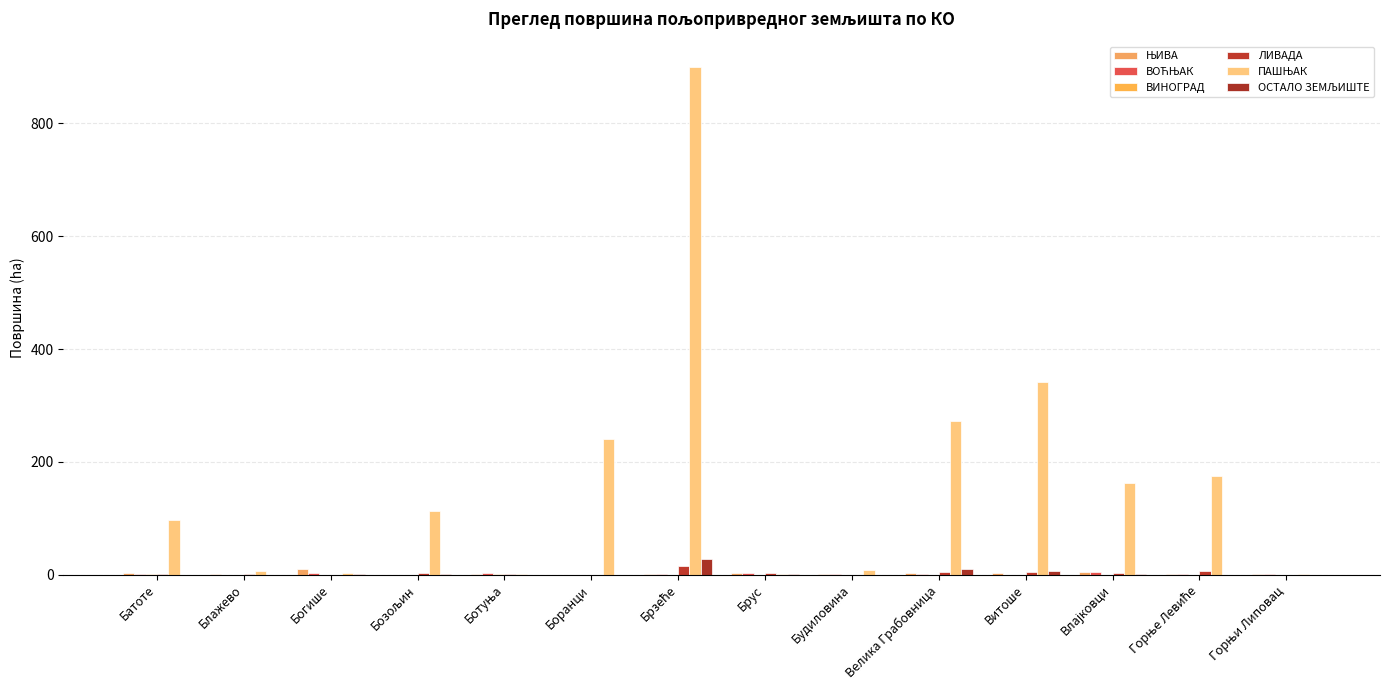

Are the bars grouped side by side (vs. stacked)?

Yes